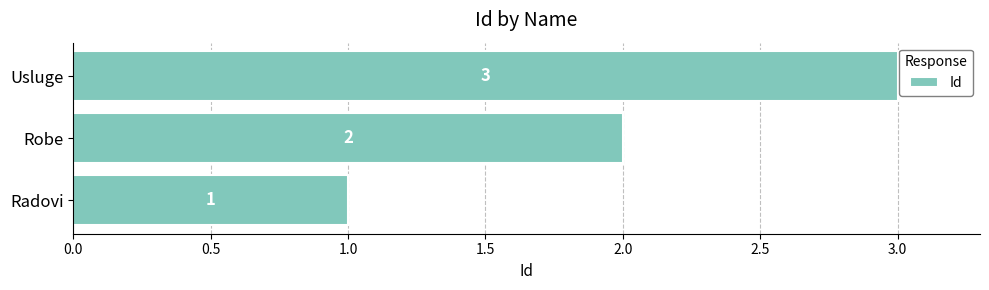

At which label is the value closest to 2?

Robe